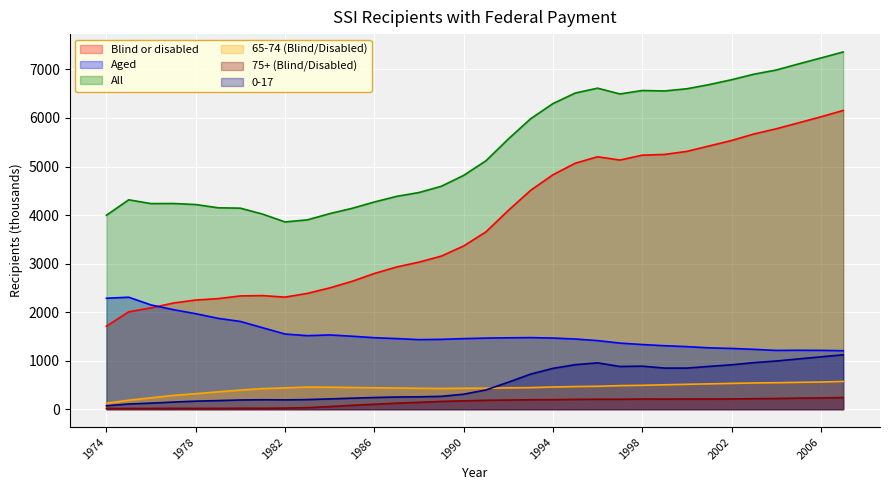

At 1977, list the series in order from largest to smallest.

All, Blind or disabled, Aged, 65-74 (Blind/Disabled), 0-17, 75+ (Blind/Disabled)